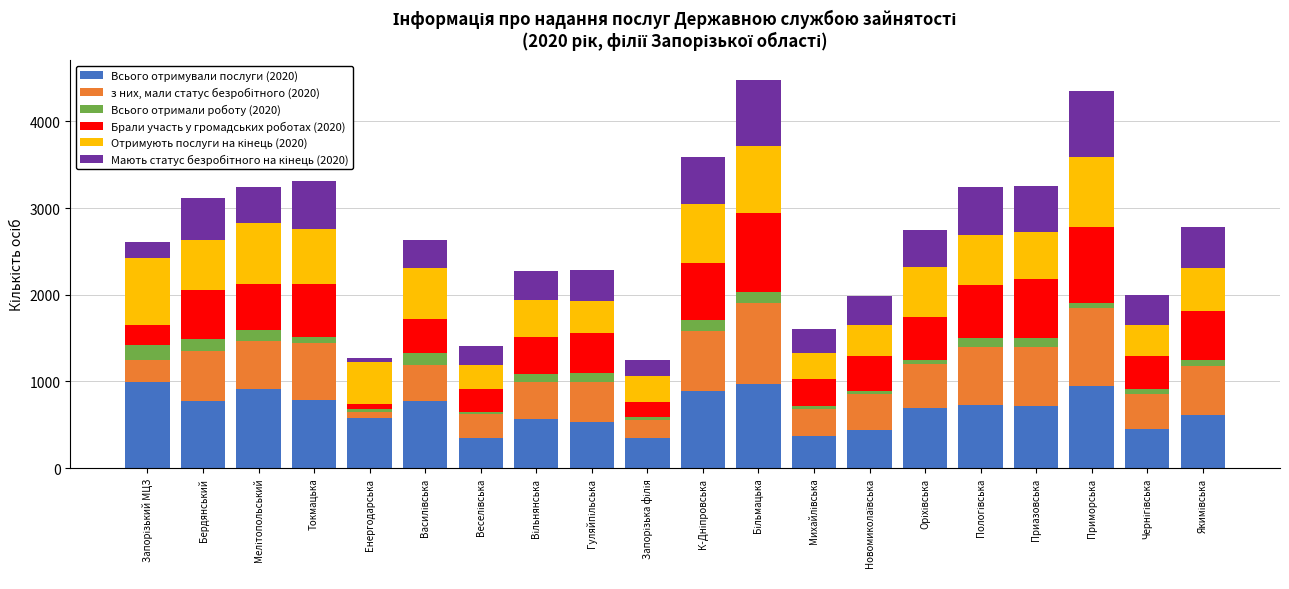

What is the maximum value for Всього отримували послуги (2020)?

994